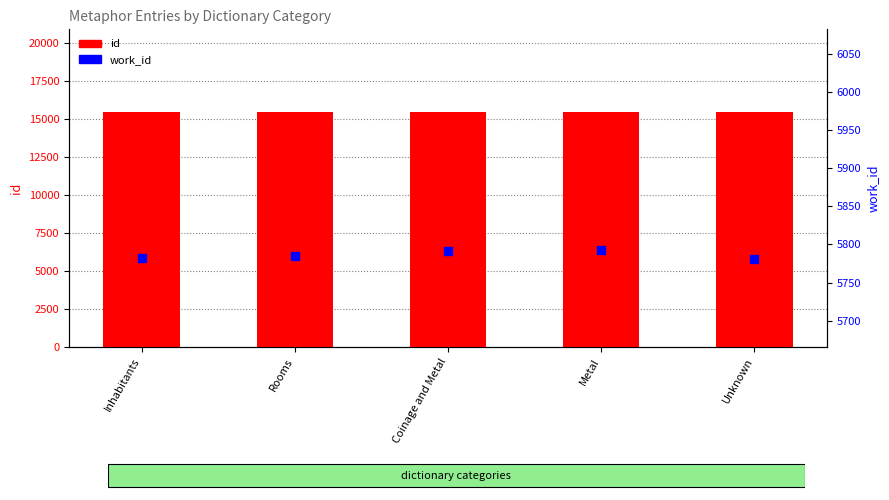

Which series reaches the maximum Y coordinate?

id